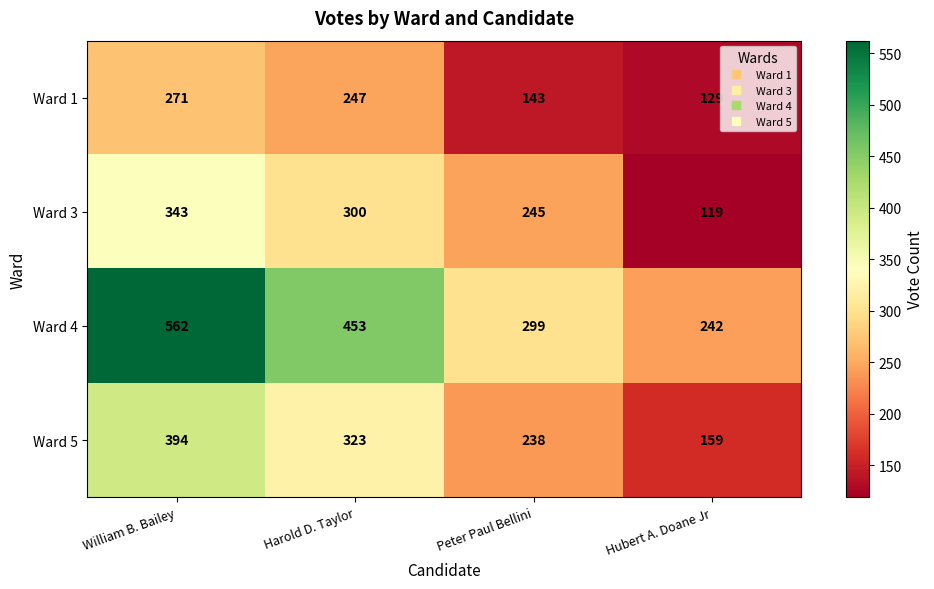

Reading left to right, extract all data points from this chart.

Ward 1: 271	247	143	129
Ward 3: 343	300	245	119
Ward 4: 562	453	299	242
Ward 5: 394	323	238	159